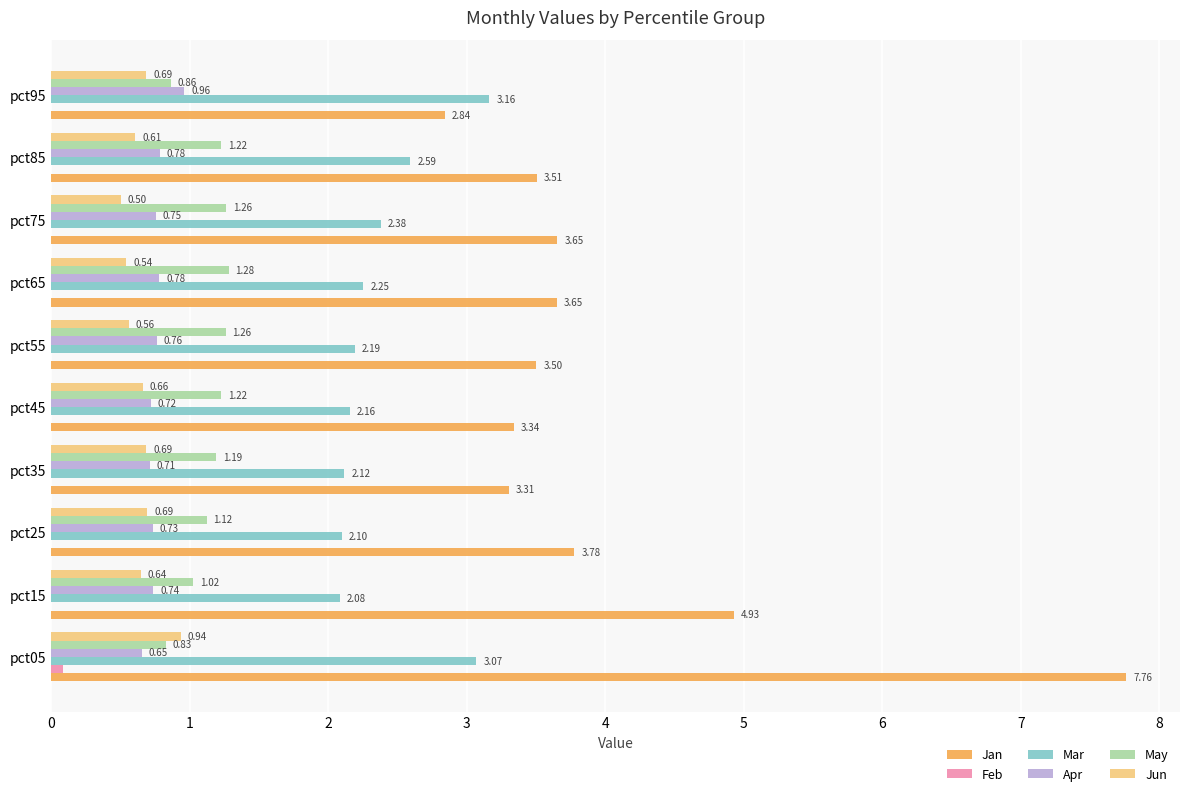

At which category is the sum across all series the highest?

pct05